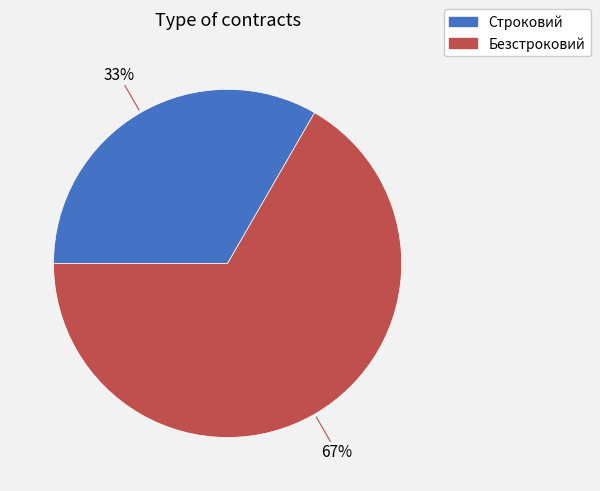

Which has a higher value, Безстроковий or Строковий?

Безстроковий